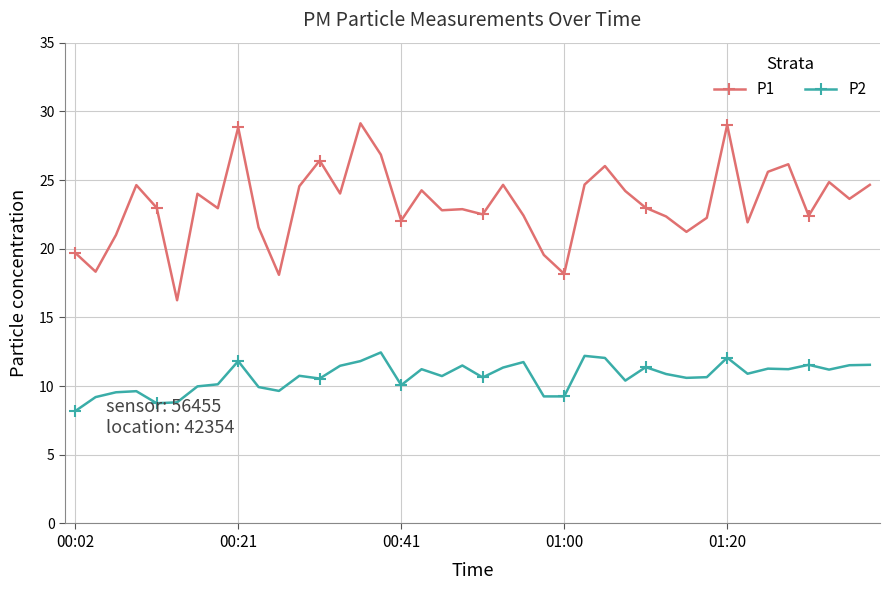

What is the maximum value shown in the chart?

29.1